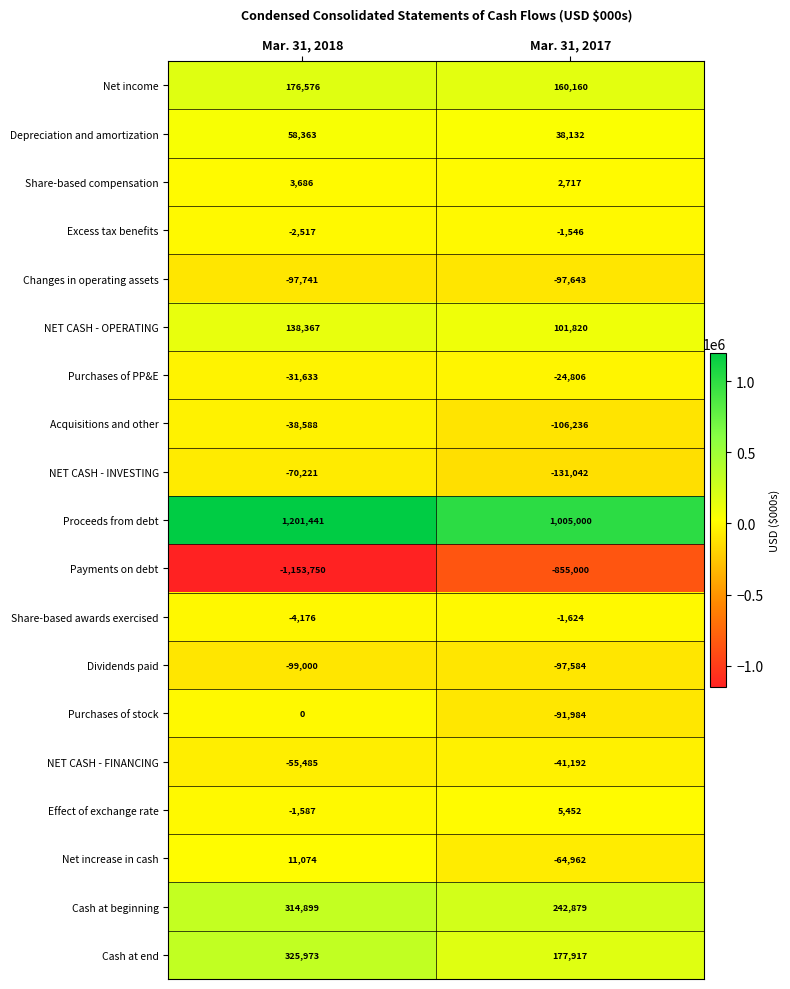

How many distinct data groups are displayed?

19